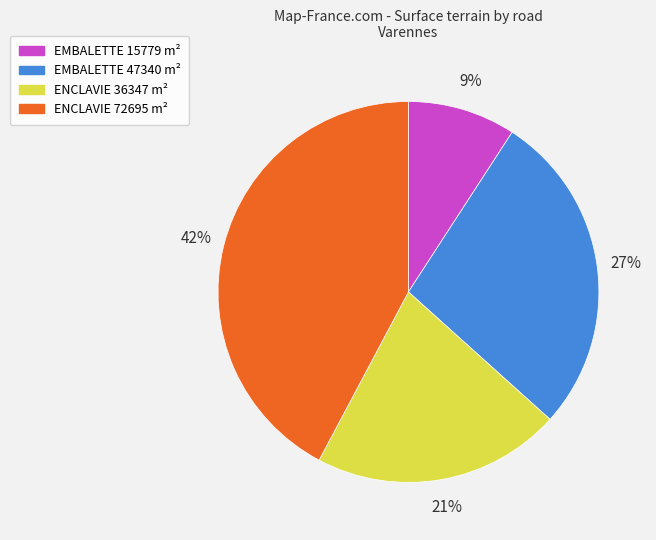

To the nearest percent, what portion does ENCLAVIE 72695 m² represent?

42%